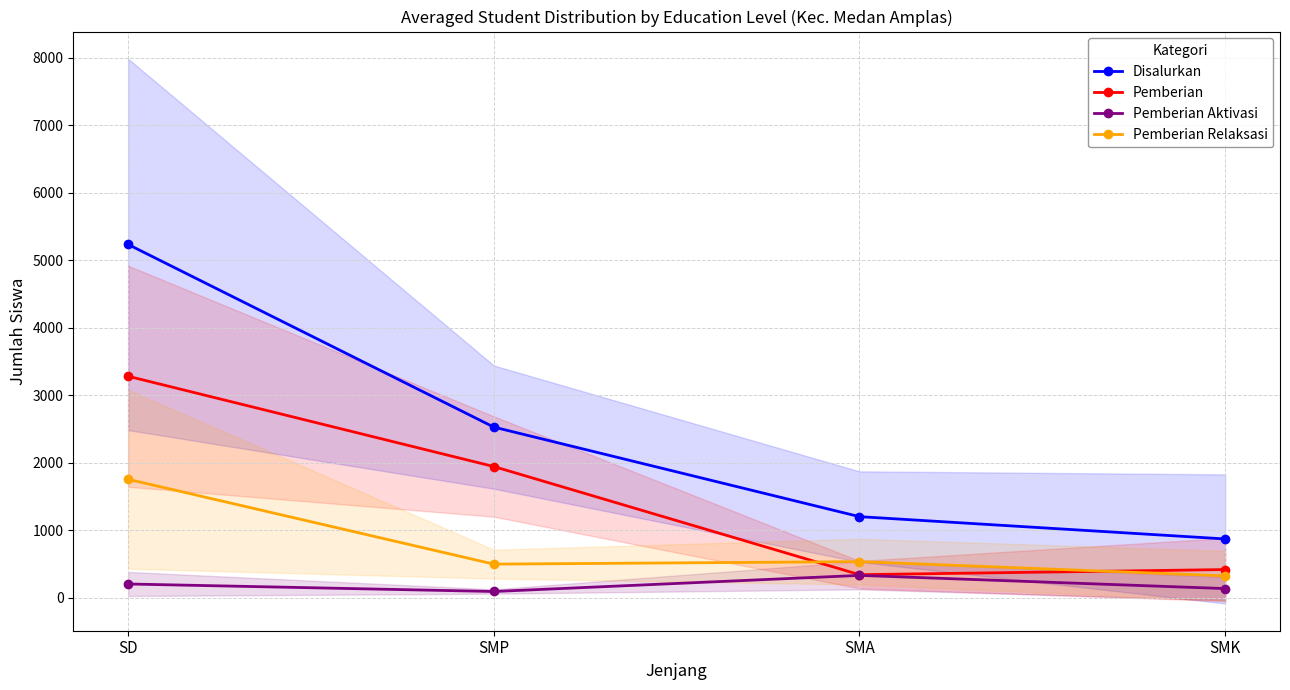

At how many categories does at least one series exceed 1374?

2